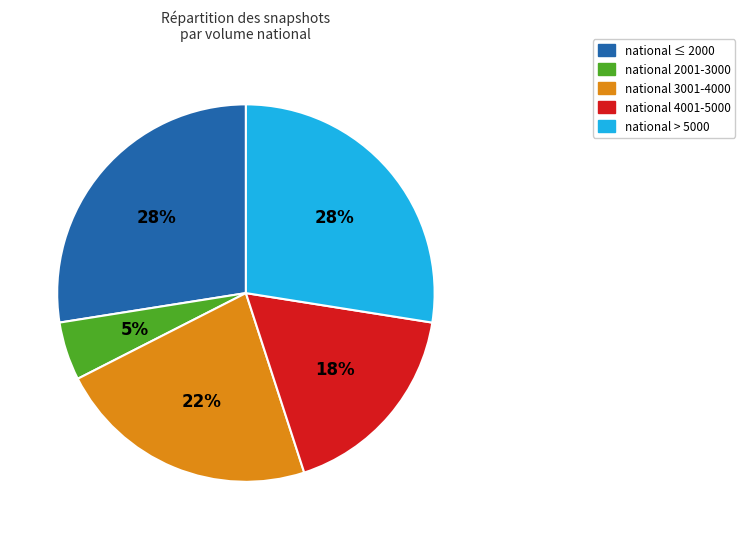

To the nearest percent, what is the average slice percentage?

20%